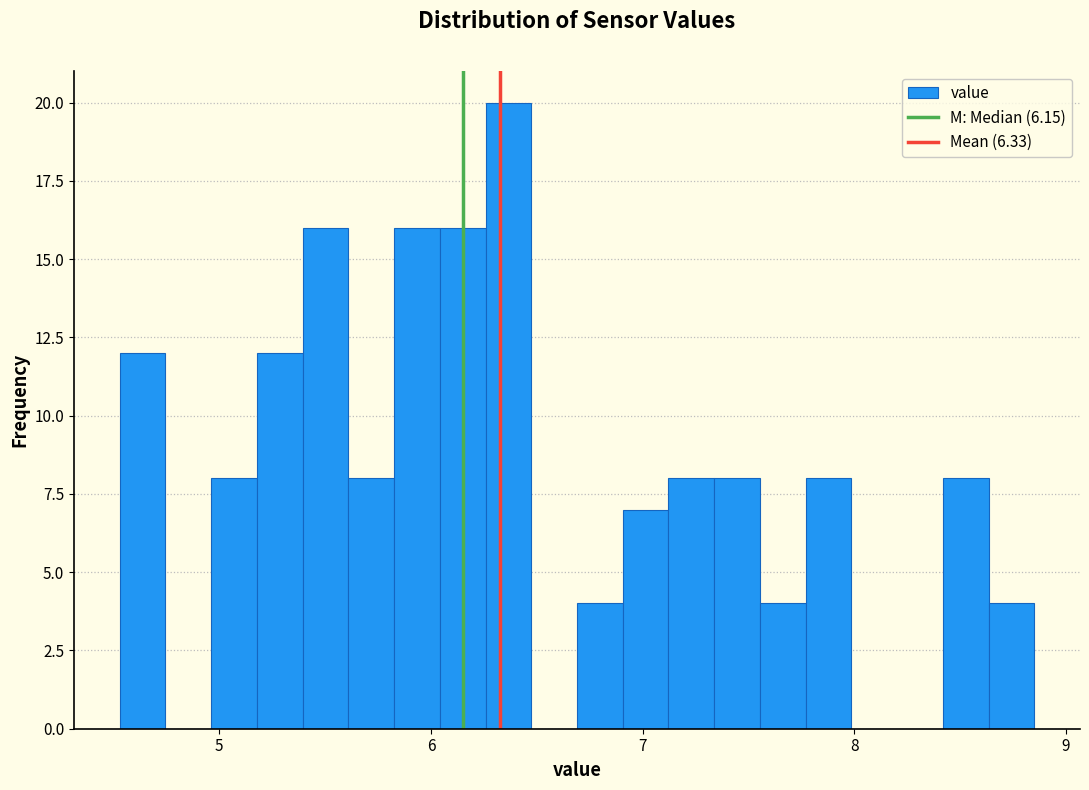

Read against the x-axis, roughly where is the centre of the tallest bar?

6.4